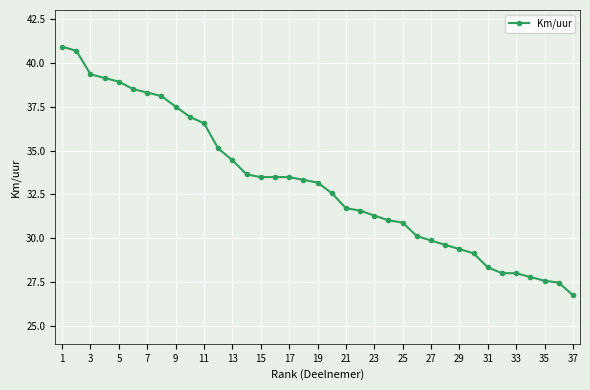

What is the maximum value shown in the chart?

40.9